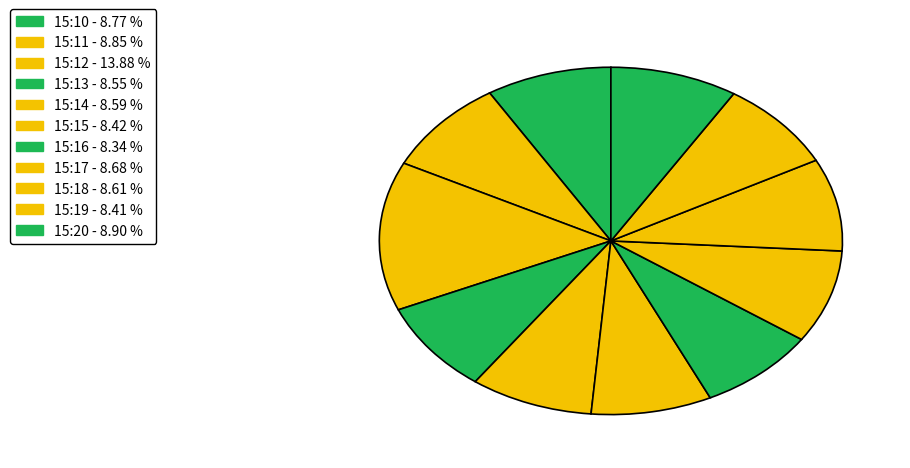

Which slice is the smallest?

15:16